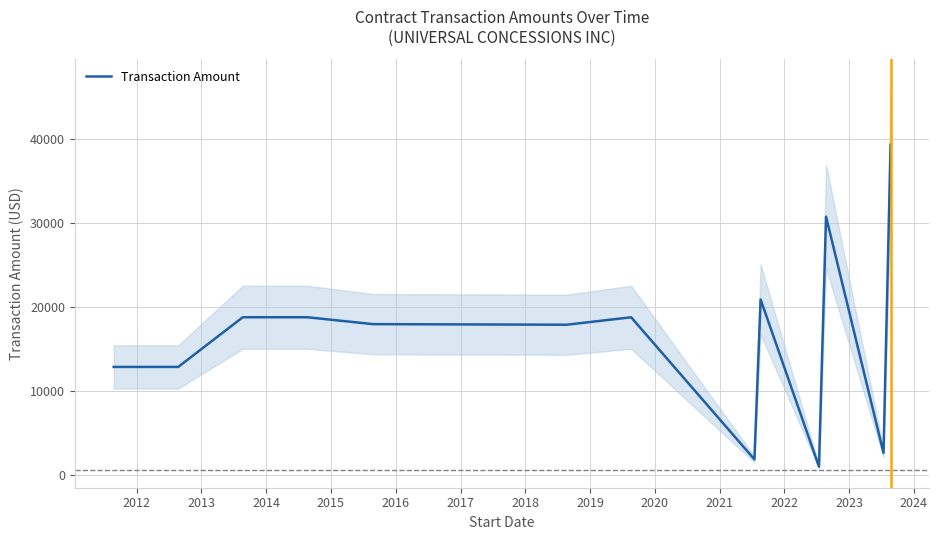

At which label is the value closest to 20174?

2019